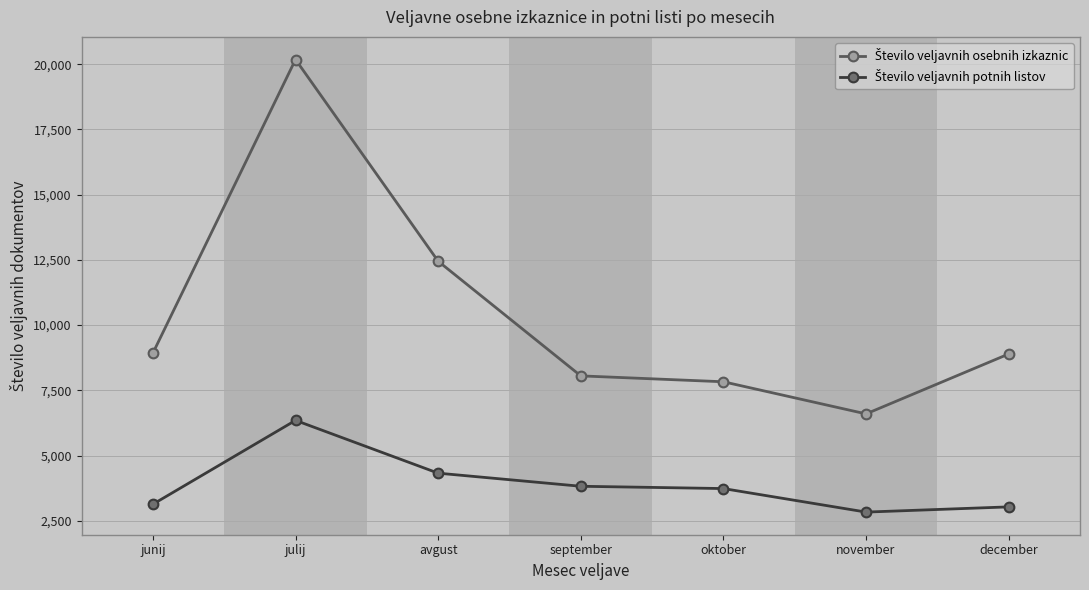

What is the difference between the highest and lowest values at avgust?

8123